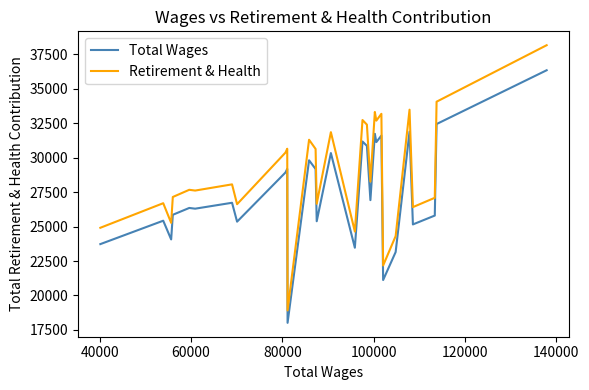

Rank the series by their average value, from lowest to highest.

Total Wages, Retirement & Health